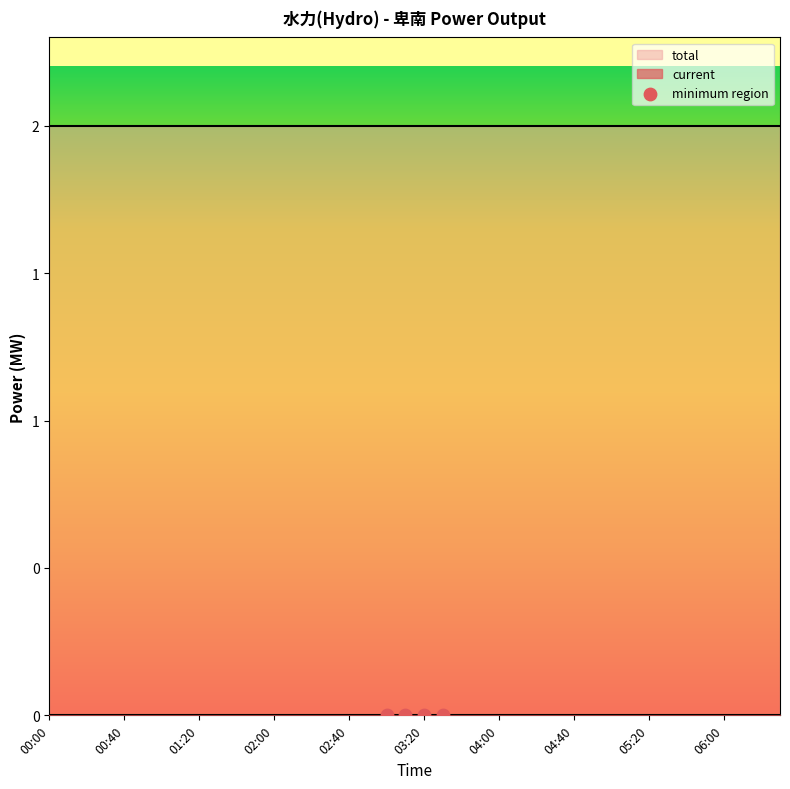

Which series contains the lowest Y value?

current